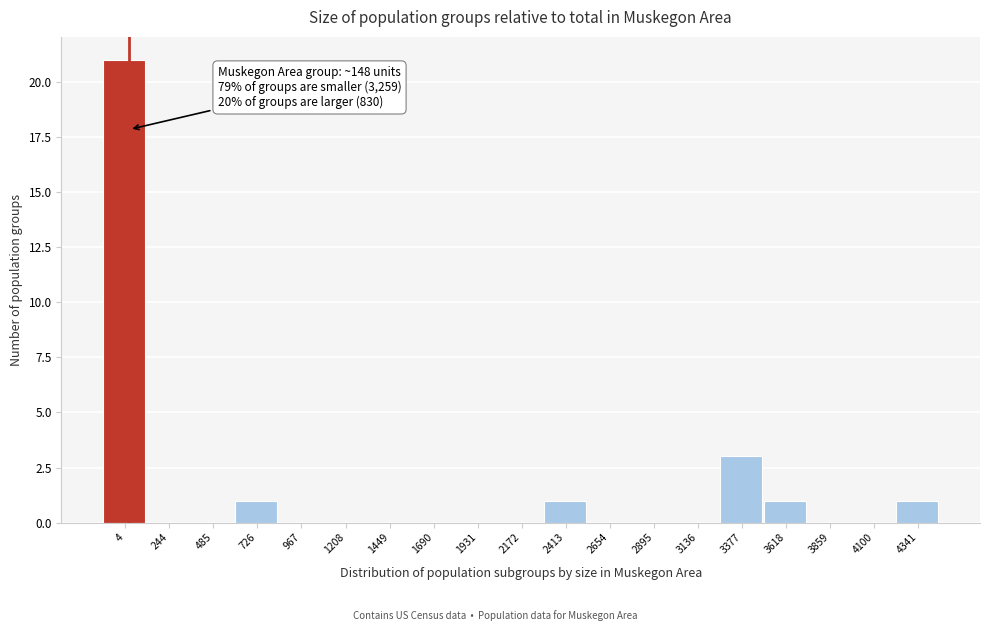

Reading left to right, list all the values displayed in this chart.

4=21	244=0	485=0	726=1	967=0	1208=0	1449=0	1690=0	1931=0	2172=0	2413=1	2654=0	2895=0	3136=0	3377=3	3618=1	3859=0	4100=0	4341=1